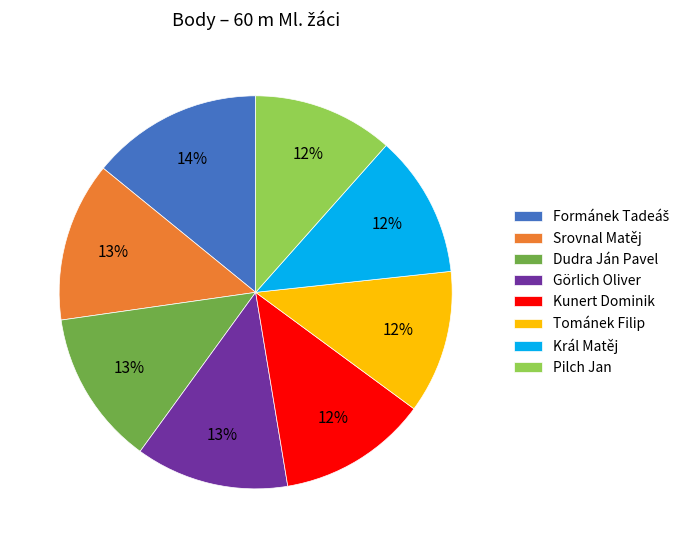

Does Görlich Oliver account for over 50% of the chart?

No